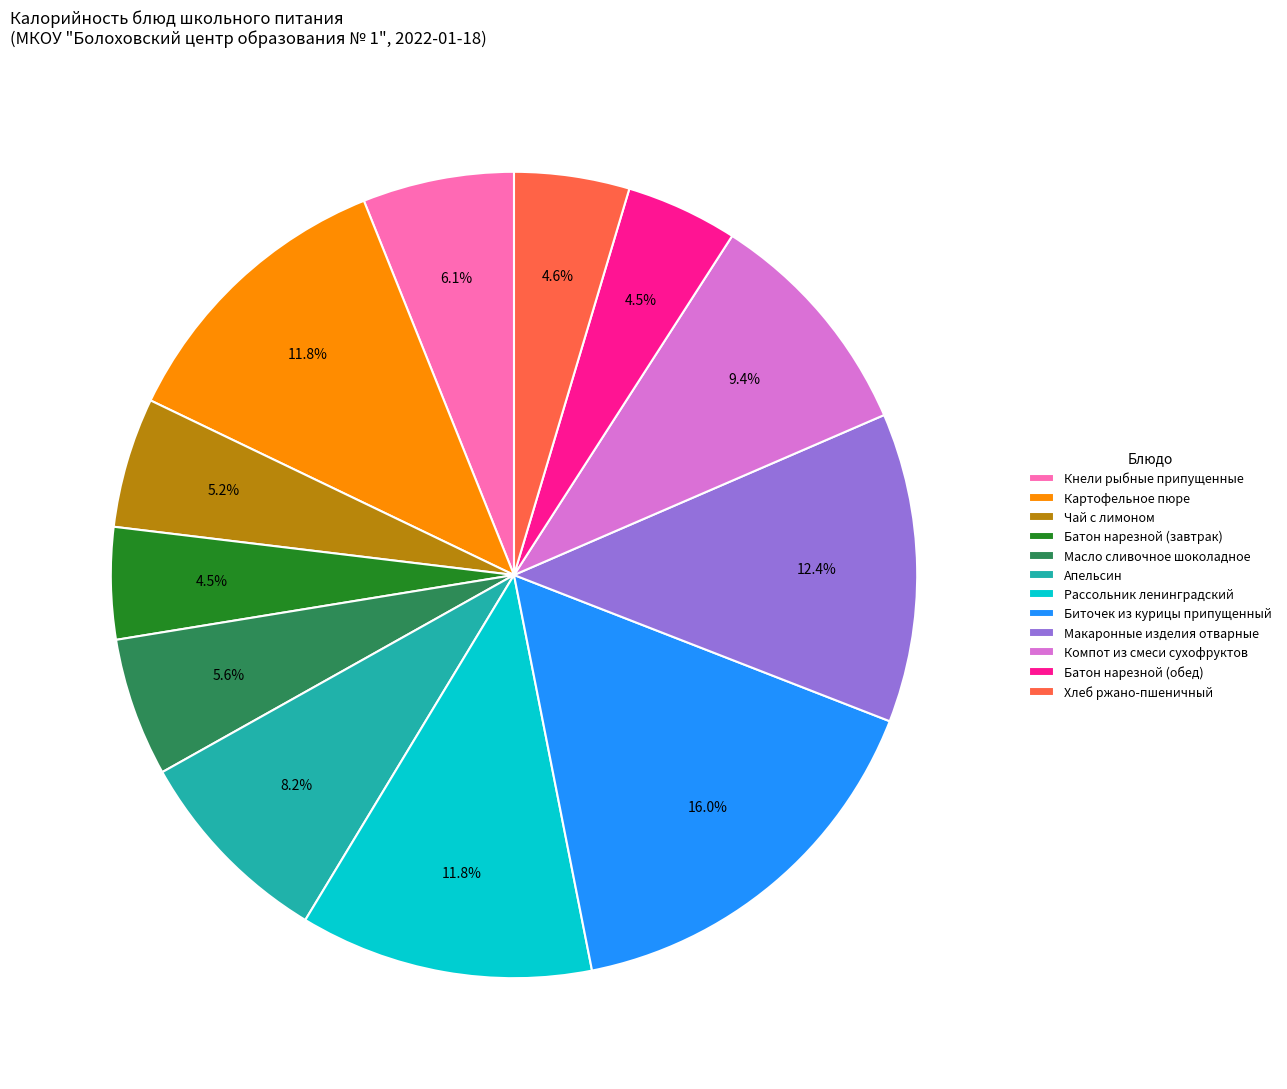

Is there a majority slice in this chart?

No